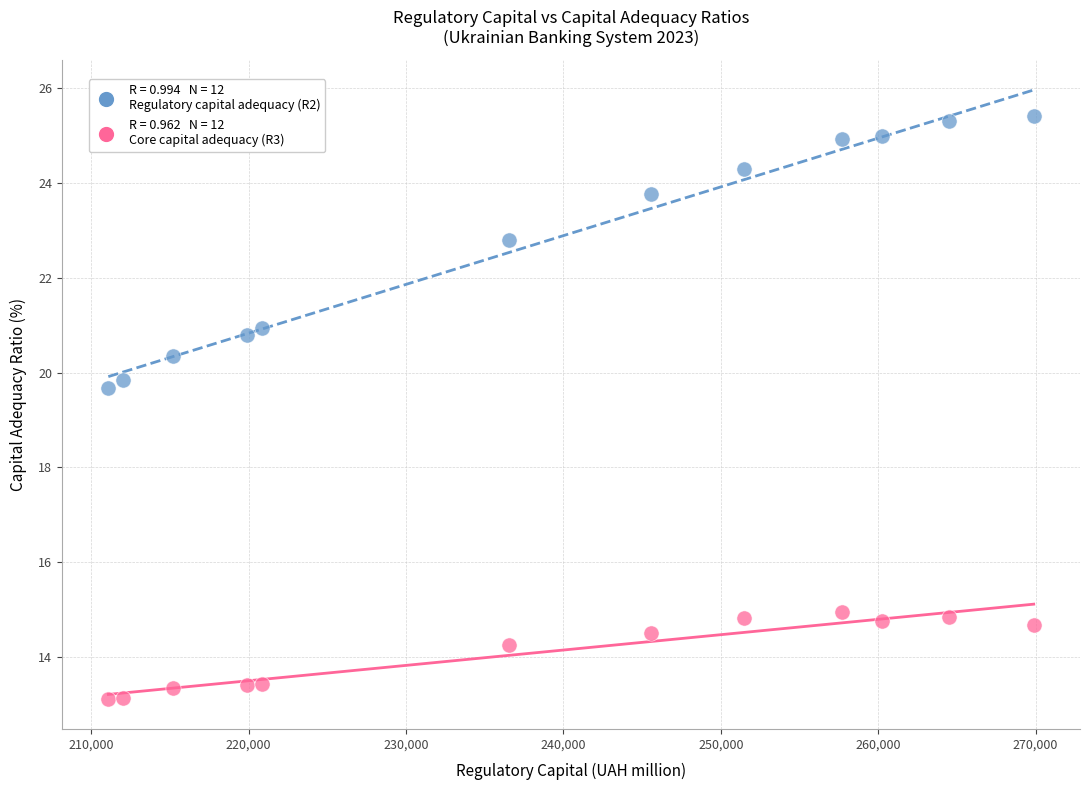

Across all data points, what is the range of Y values (max minus min)?

12.3